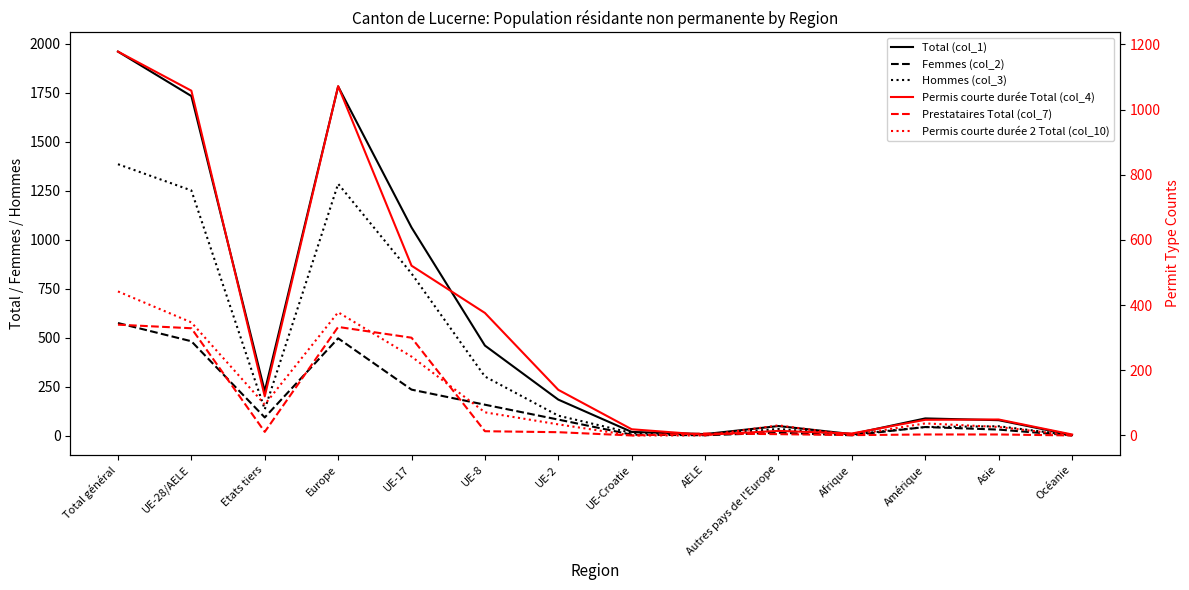

At which label does Permis courte durée Total (col_4) first exceed 120?

Total général